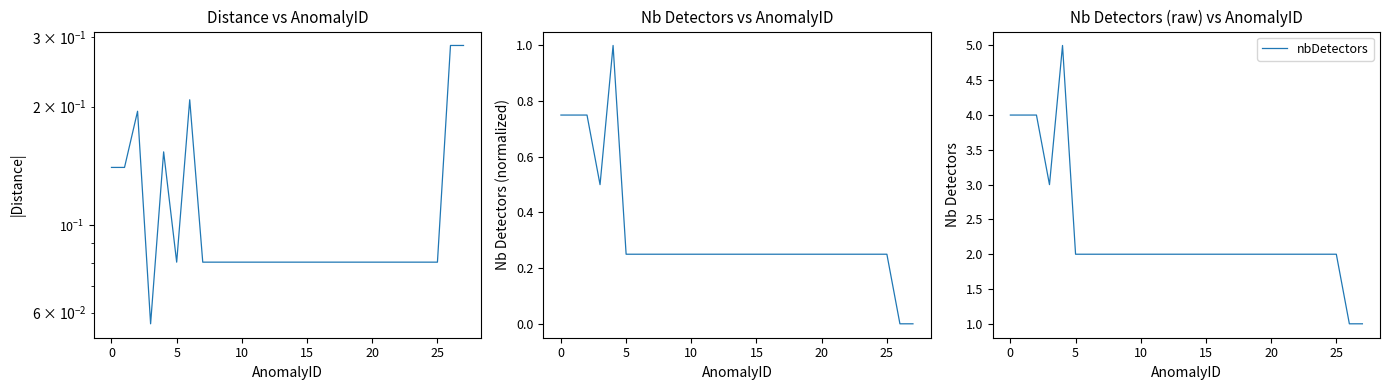

Reading left to right, transcribe all the data shown in this chart.

distance: 0.1	0.1	0.2	0.1	0.2	0.1	0.2	0.1	0.1	0.1	0.1	0.1	0.1	0.1	0.1	0.1	0.1	0.1	0.1	0.1	0.1	0.1	0.1	0.1	0.1	0.1	0.3	0.3
nbDetectors (norm): 0.7	0.7	0.7	0.5	1.0	0.2	0.2	0.2	0.2	0.2	0.2	0.2	0.2	0.2	0.2	0.2	0.2	0.2	0.2	0.2	0.2	0.2	0.2	0.2	0.2	0.2	0.0	0.0
nbDetectors: 4.0	4.0	4.0	3.0	5.0	2.0	2.0	2.0	2.0	2.0	2.0	2.0	2.0	2.0	2.0	2.0	2.0	2.0	2.0	2.0	2.0	2.0	2.0	2.0	2.0	2.0	1.0	1.0